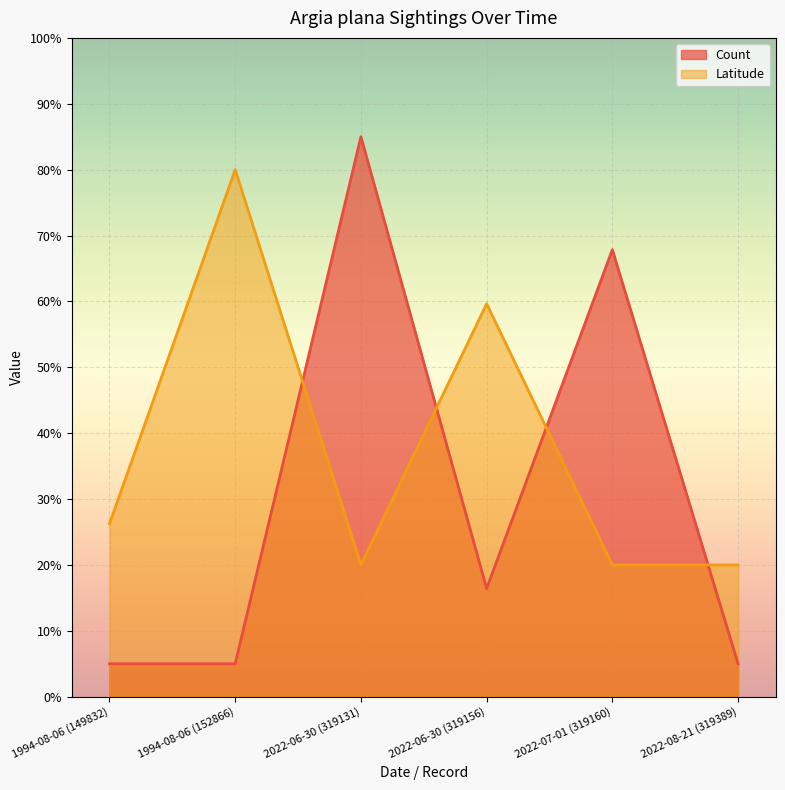

Which label corresponds to the largest value in the chart?

2022-06-30 (319131)